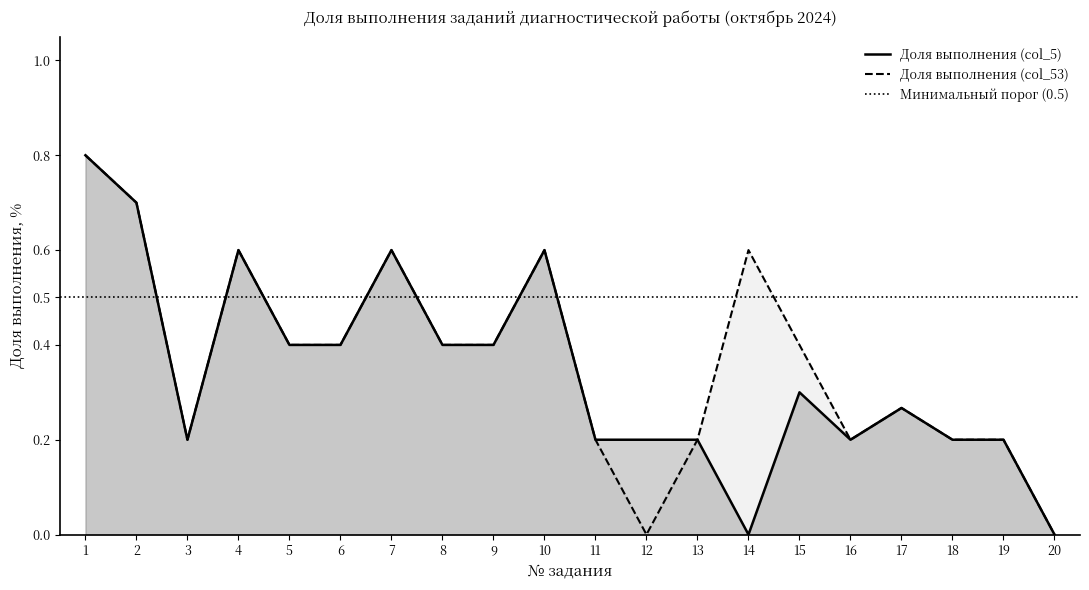

At which label does Доля выполнения (col_53) reach its minimum?

12